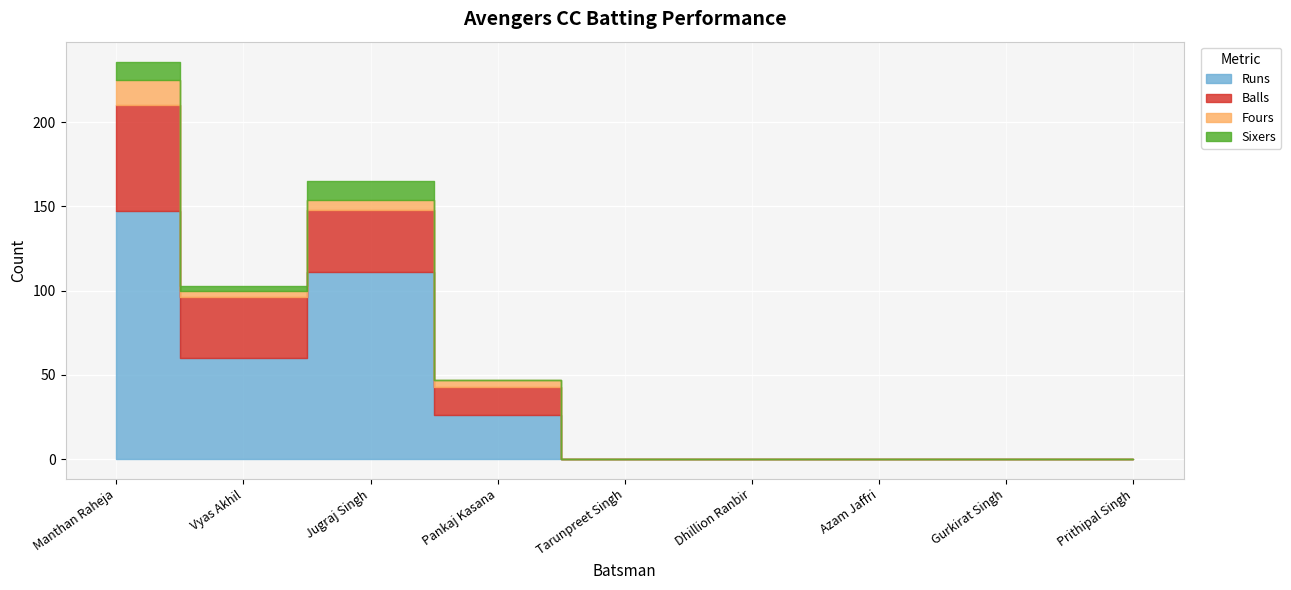

How many series are shown in this chart?

4